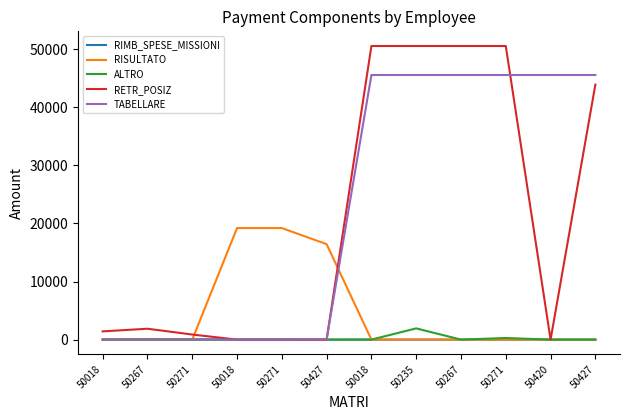

Does the chart display data point markers on the line(s)?

No